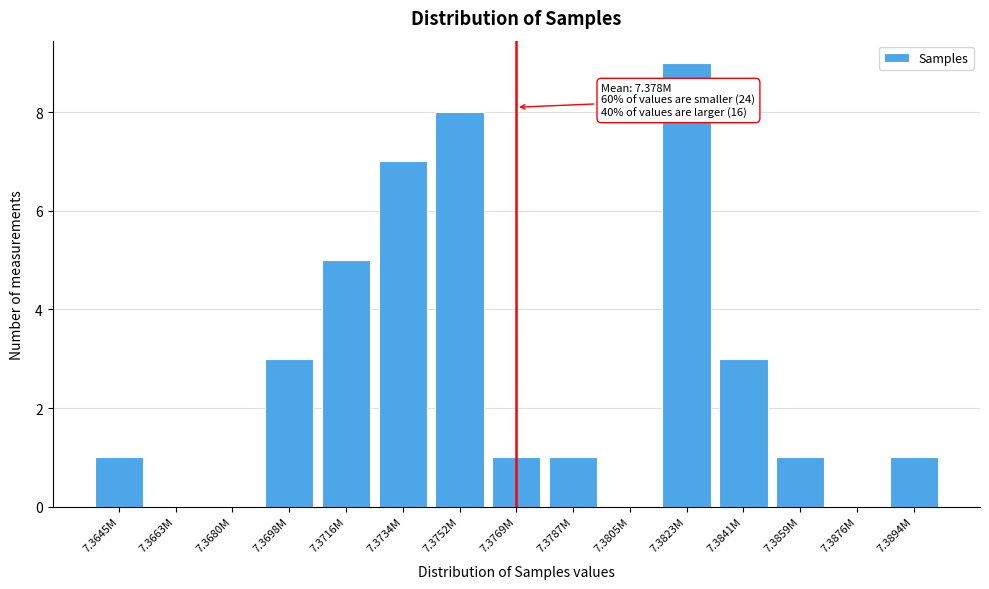

Reading left to right, list all the values displayed in this chart.

7.3645M=1	7.3663M=0	7.3680M=0	7.3698M=3	7.3716M=5	7.3734M=7	7.3752M=8	7.3769M=1	7.3787M=1	7.3805M=0	7.3823M=9	7.3841M=3	7.3859M=1	7.3876M=0	7.3894M=1